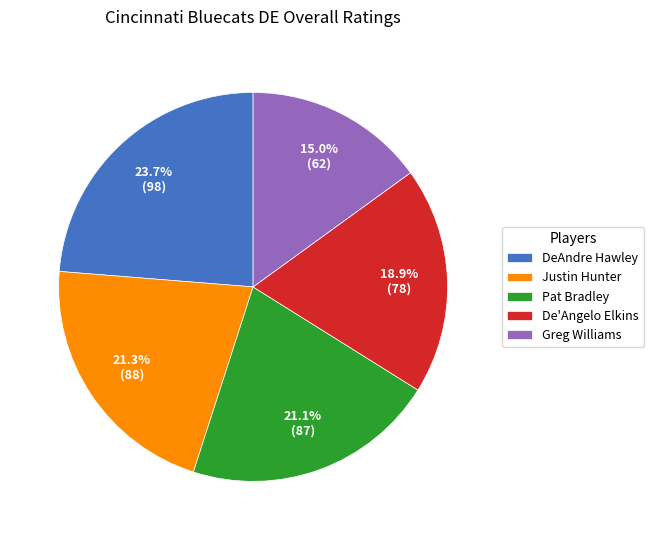

Which has a higher value, De'Angelo Elkins or Justin Hunter?

Justin Hunter